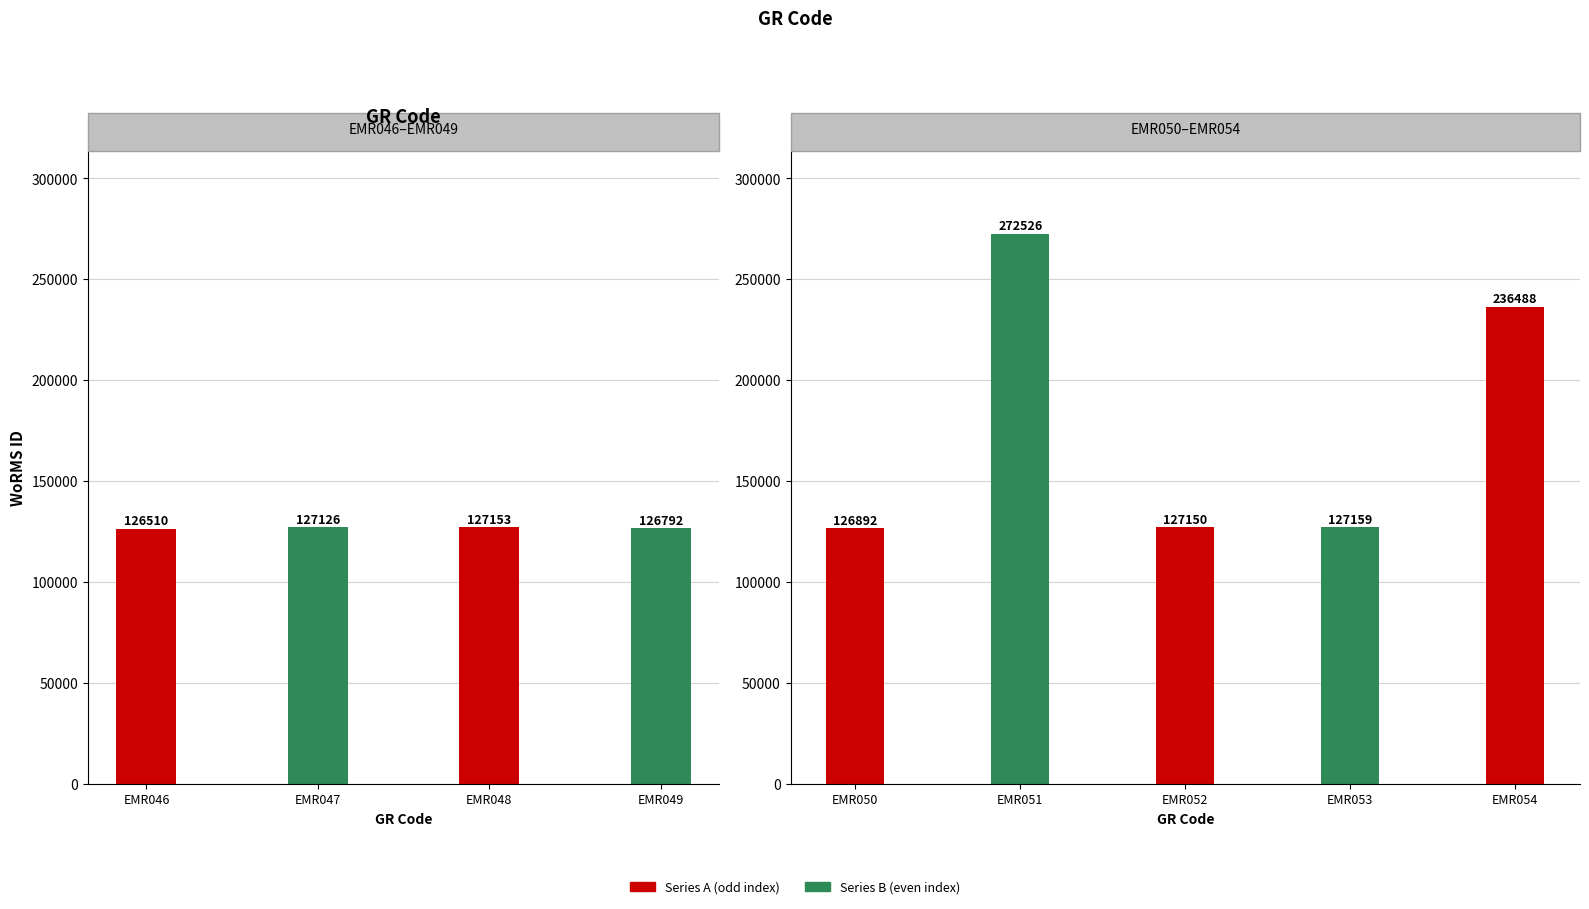

List the labels in order of value, smallest first.

EMR046, EMR049, EMR050, EMR047, EMR052, EMR048, EMR053, EMR054, EMR051